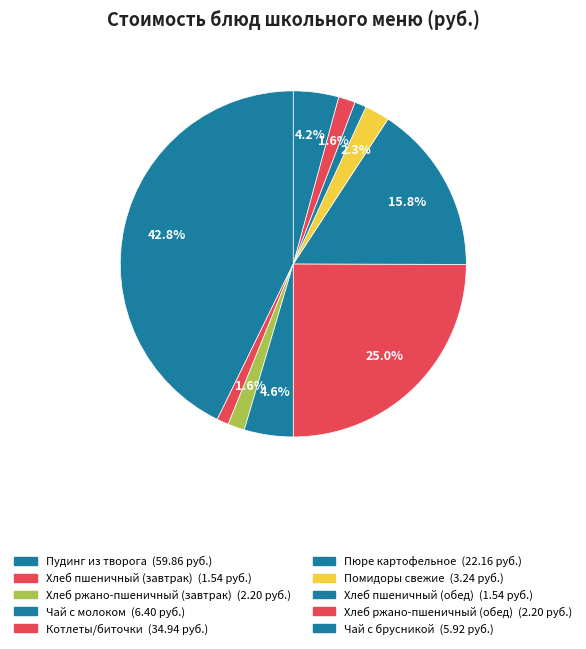

Count the number of slices in the pie.

10